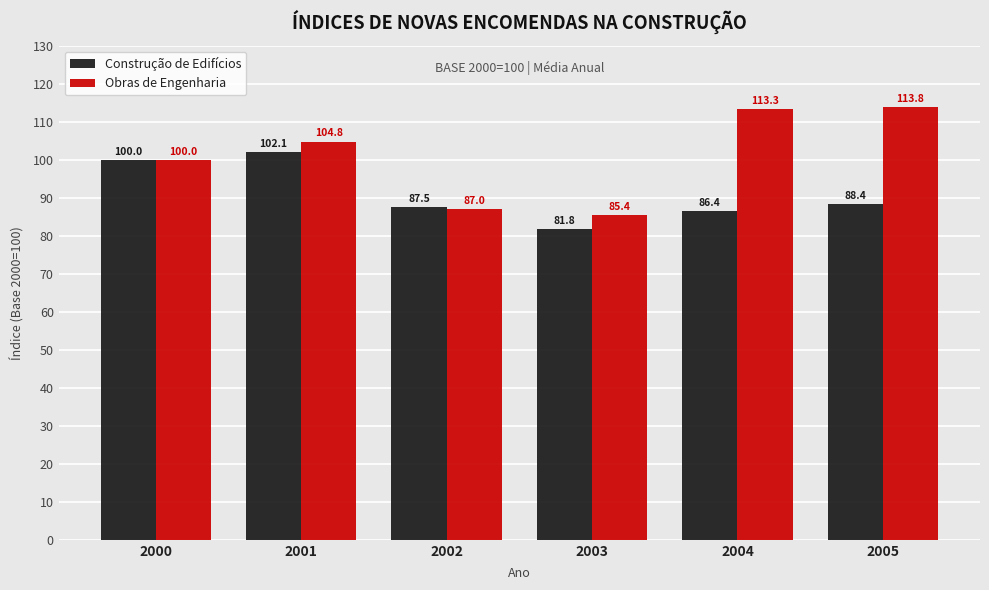

Is it true that Obras de Engenharia equals 177.4 at 2004?

False